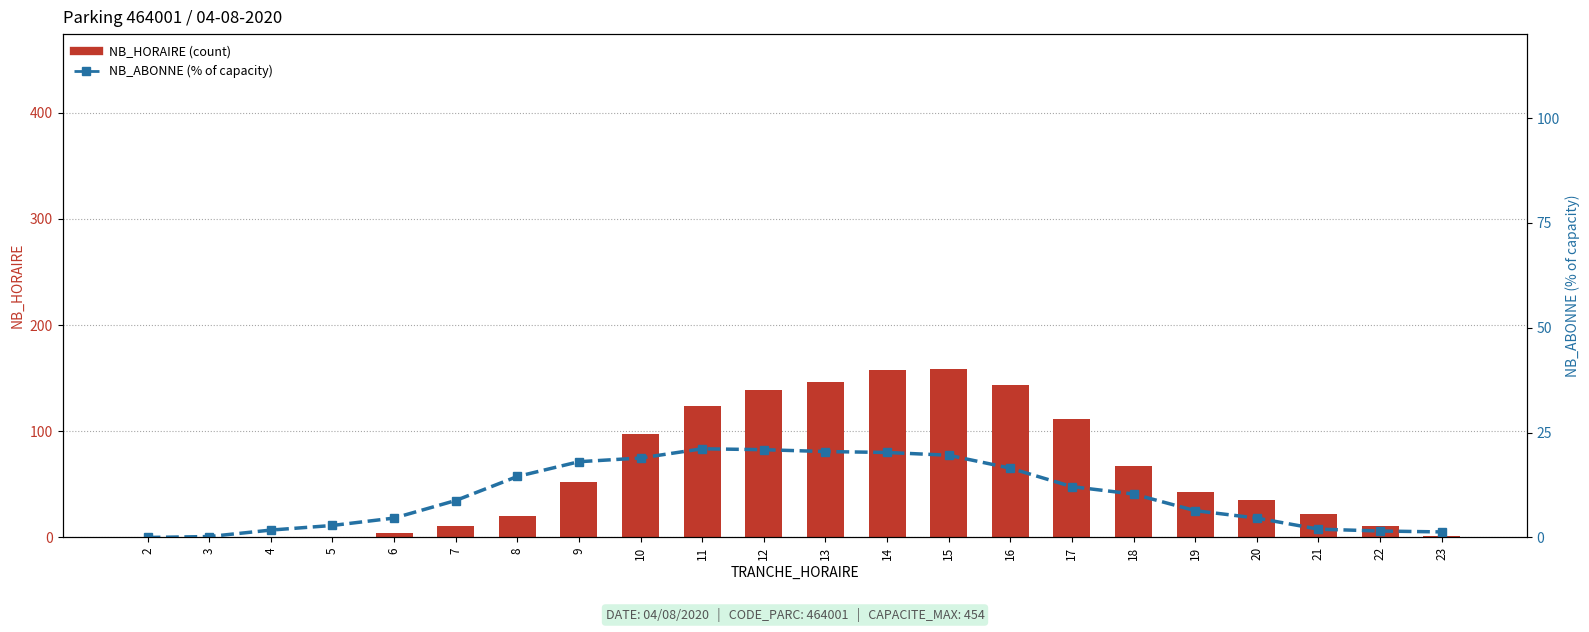

Reading left to right, extract all data points from this chart.

NB_HORAIRE: 2=0.0	3=0.0	4=0.0	5=0.0	6=4.0	7=11.0	8=20.0	9=52.0	10=97.0	11=124.0	12=139.0	13=146.0	14=158.0	15=159.0	16=144.0	17=112.0	18=67.0	19=43.0	20=35.0	21=22.0	22=11.0	23=1.0
NB_ABONNE (% of capacity): 2=0.0	3=0.2	4=1.8	5=2.9	6=4.6	7=8.8	8=14.5	9=18.1	10=18.9	11=21.1	12=20.9	13=20.5	14=20.3	15=19.6	16=16.5	17=12.1	18=10.4	19=6.4	20=4.6	21=2.0	22=1.5	23=1.3